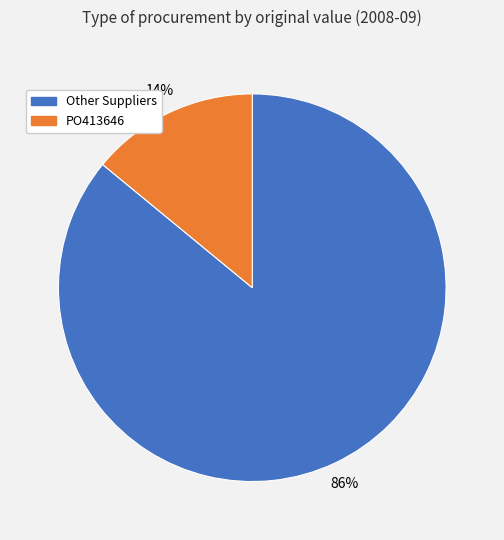

Which category has the smallest portion of the pie?

PO413646